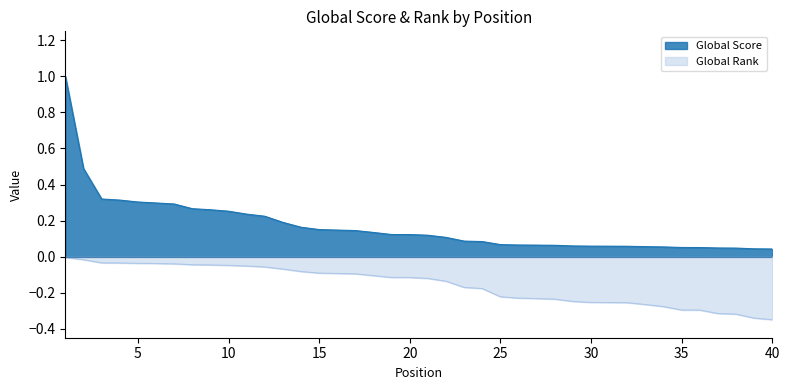

Where is Global Rank nearest to the value 0?

1